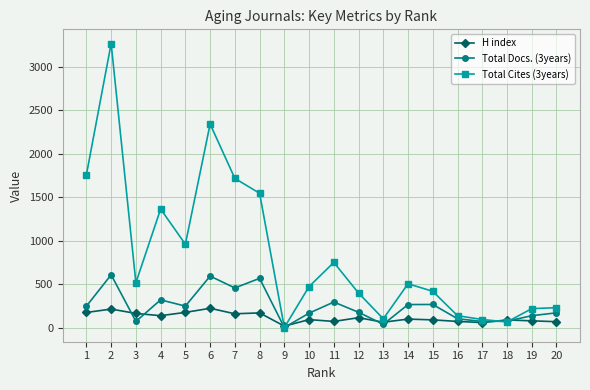

Which series has the largest total across all categories?

Total Cites (3years)